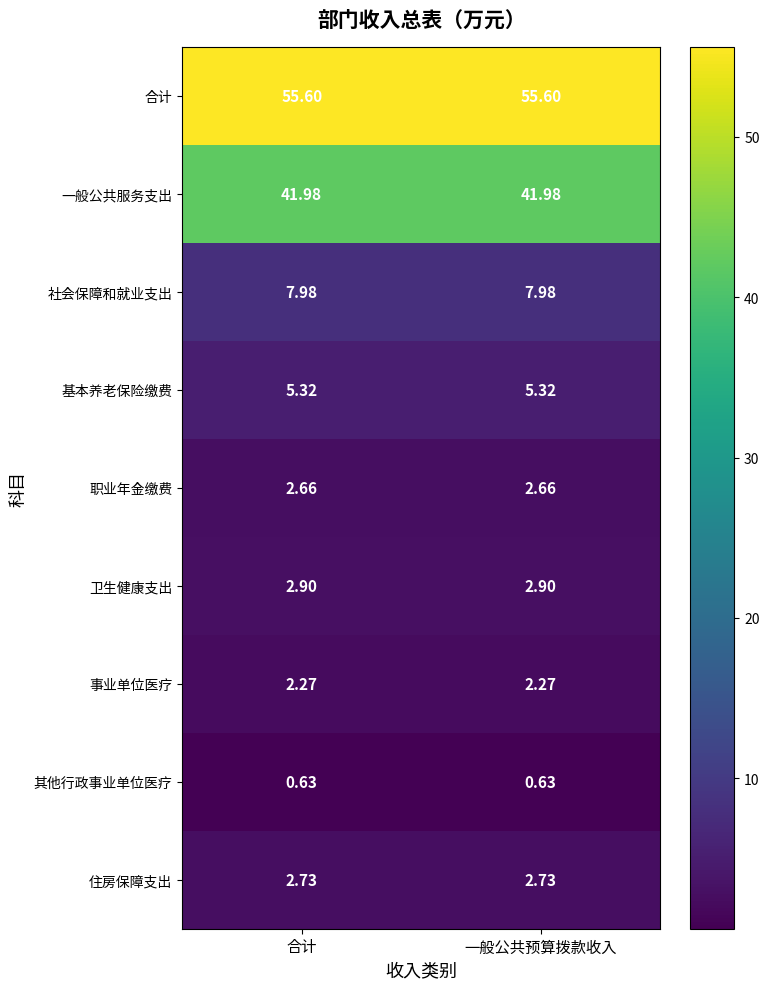

Which series has the largest total across all categories?

合计